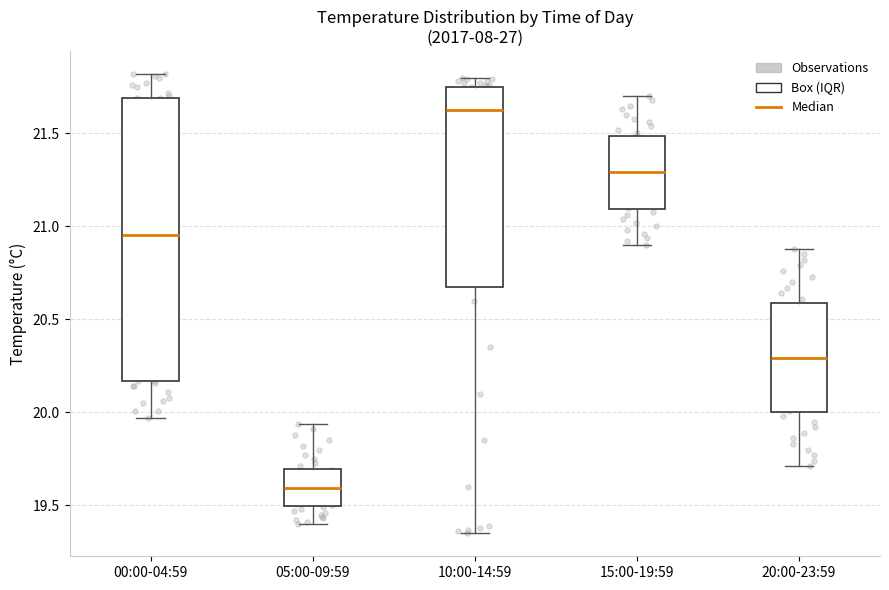

Reading left to right, transcribe this box plot: for each box, give where its median line is, the range the box spans, and where its two whiskers end, as read against the y-axis. The values are not printed on the chart, so give them approximately, as read against the axis.

00:00-04:59: median 20.95, box 20.15 to 21.70, whiskers 19.95 to 21.80
05:00-09:59: median 19.60, box 19.50 to 19.70, whiskers 19.40 to 19.95
10:00-14:59: median 21.65, box 20.70 to 21.75, whiskers 19.35 to 21.80
15:00-19:59: median 21.30, box 21.10 to 21.50, whiskers 20.90 to 21.70
20:00-23:59: median 20.30, box 20.00 to 20.60, whiskers 19.70 to 20.90